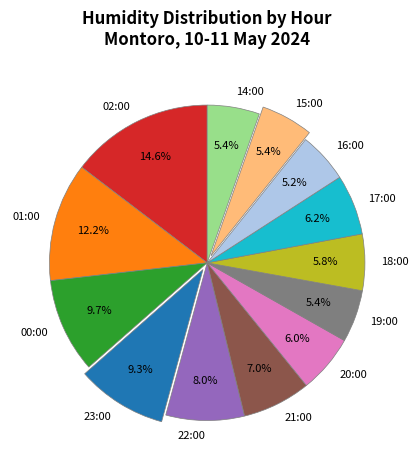

Between 21:00 and 16:00, which is larger?

21:00